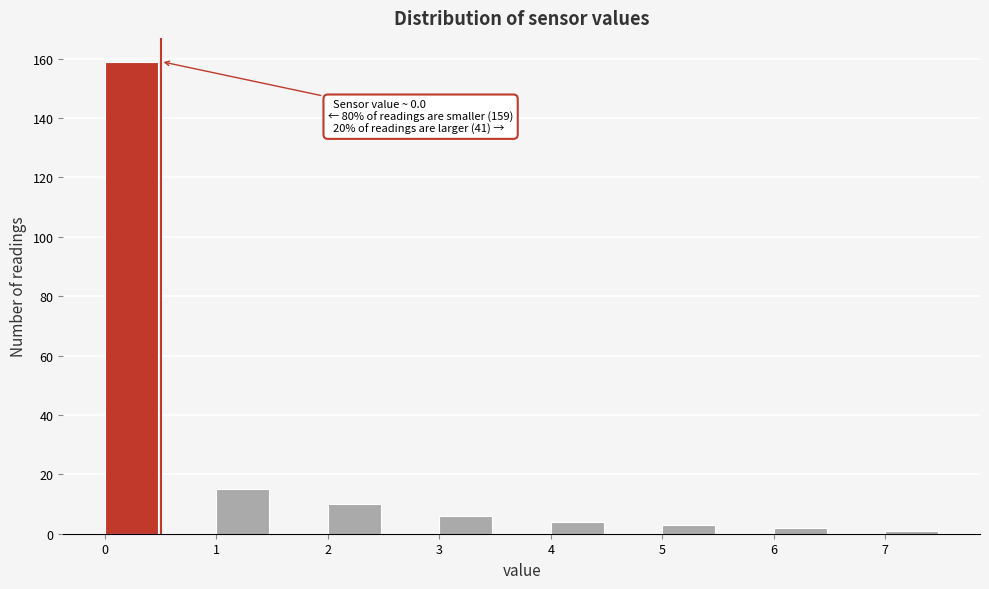

Over which range of the x-axis is the bar tallest?

0.0 to 0.5